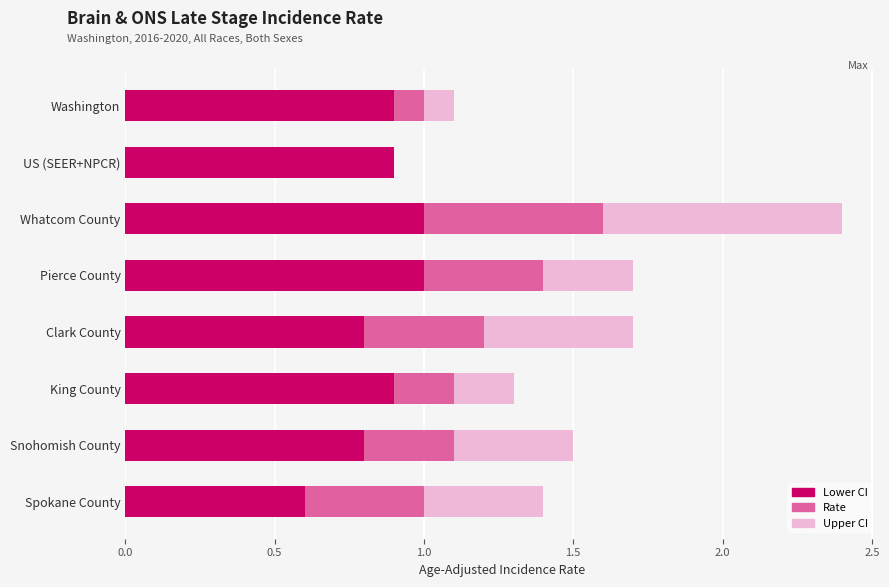

Read the Lower CI value at Washington.

0.9